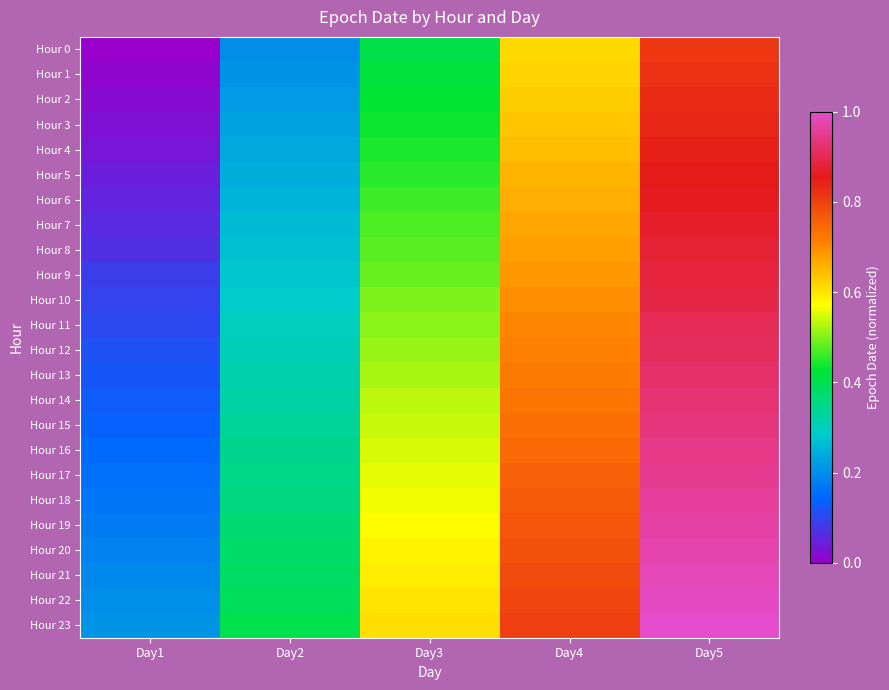

At which category is the sum across all series the highest?

Day5